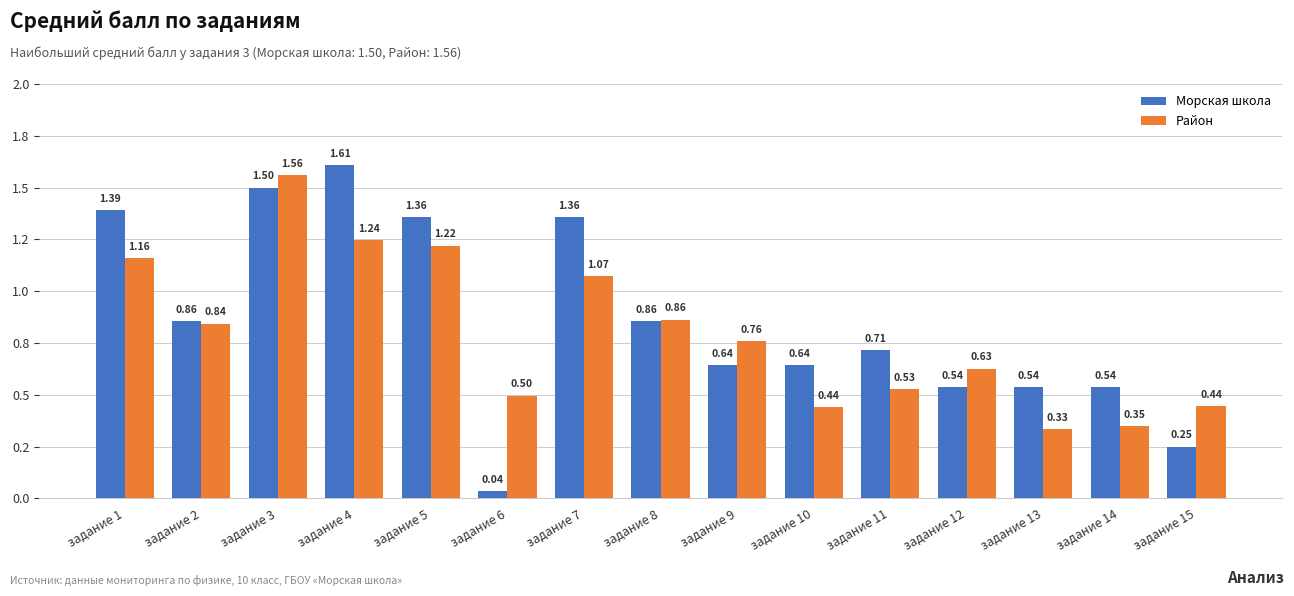

What is the difference between the maximum and minimum values in the Район series?

1.2